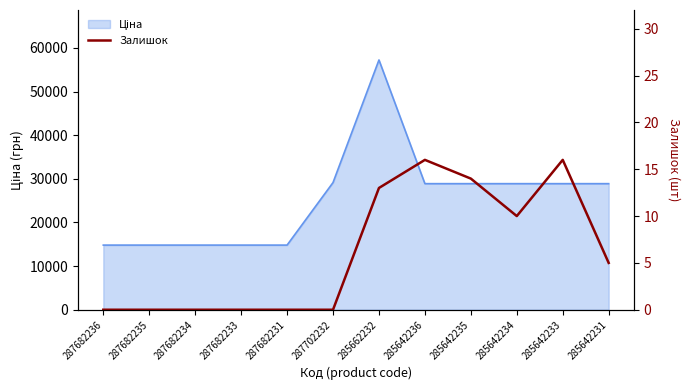

How many values exceed 5?

5